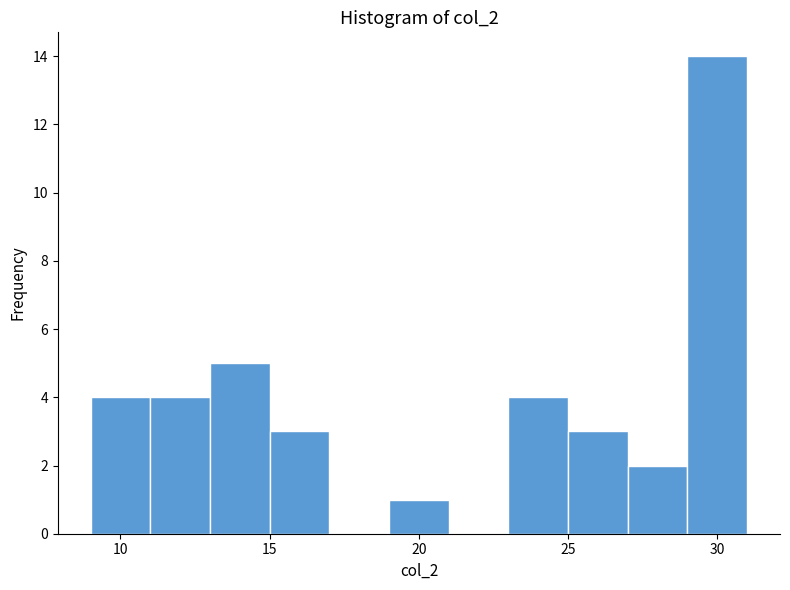

Reading left to right, list every bar in this chart as the range it spans on the x-axis followed by its height. The values are not printed on the chart, so give them approximately, as read against the axis.

9 to 11: 4
11 to 13: 4
13 to 15: 5
15 to 17: 3
17 to 19: 0
19 to 21: 1
21 to 23: 0
23 to 25: 4
25 to 27: 3
27 to 29: 2
29 to 31: 14